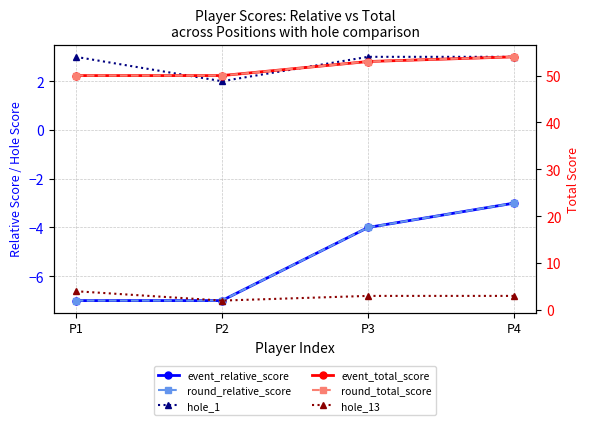

Does the chart display data point markers on the line(s)?

Yes